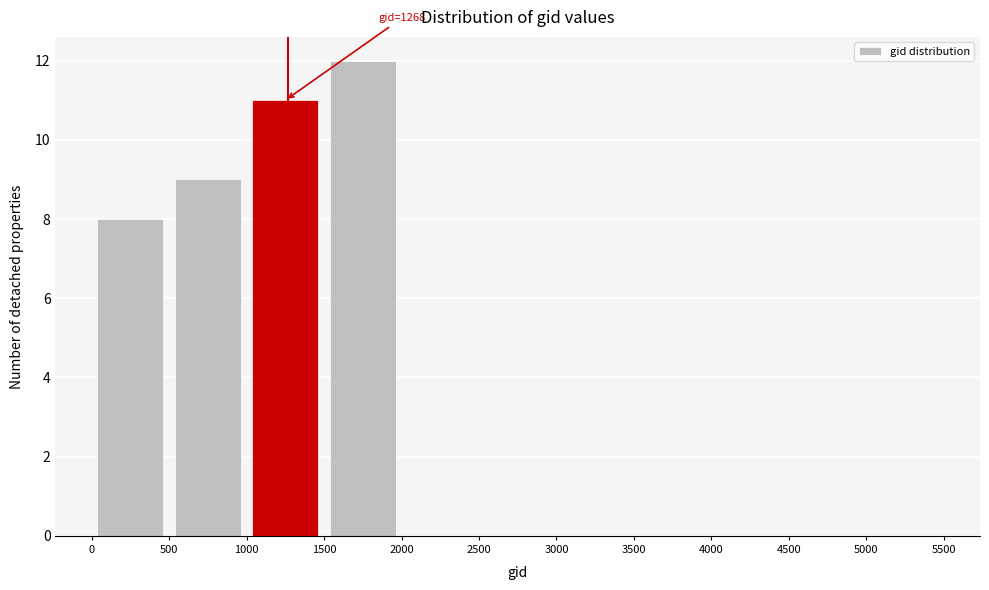

Over which range of the x-axis is the bar tallest?

1500 to 2000